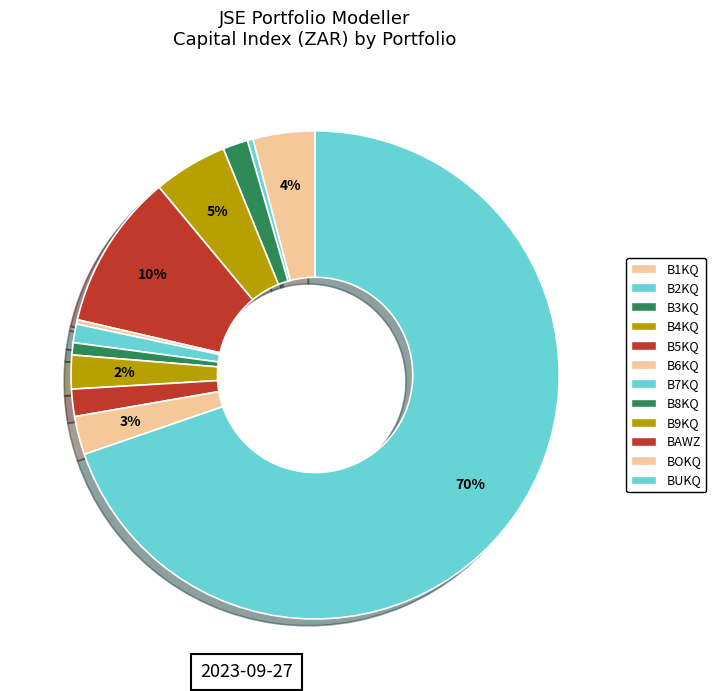

The BOKQ slice represents 9% of the pie. True or false?

False